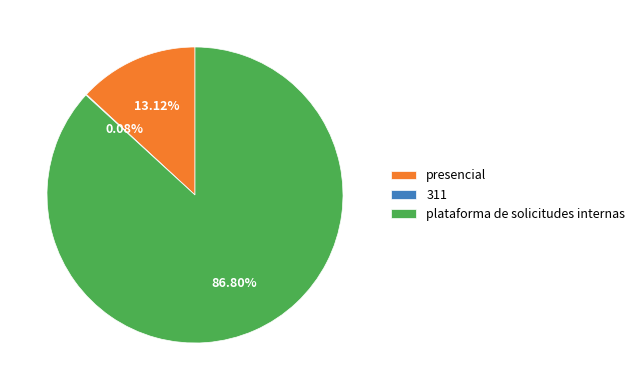

To the nearest percent, what is the difference between the presencial and plataforma de solicitudes internas slice percentages?

74%